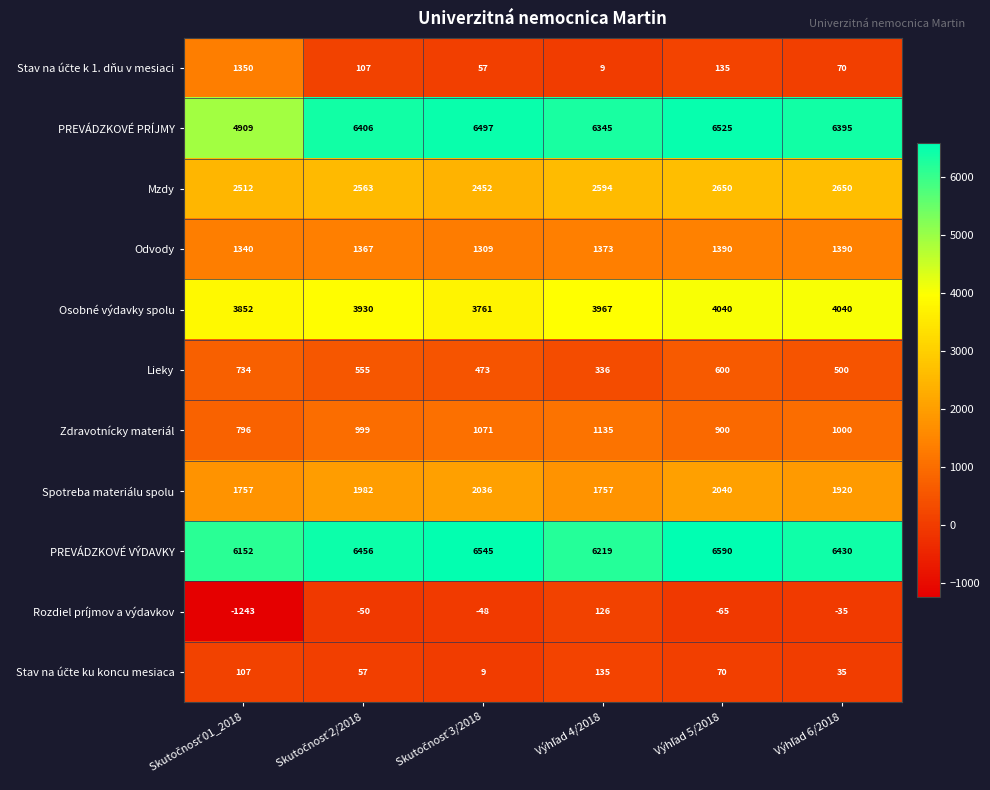

How many series are shown in this chart?

11